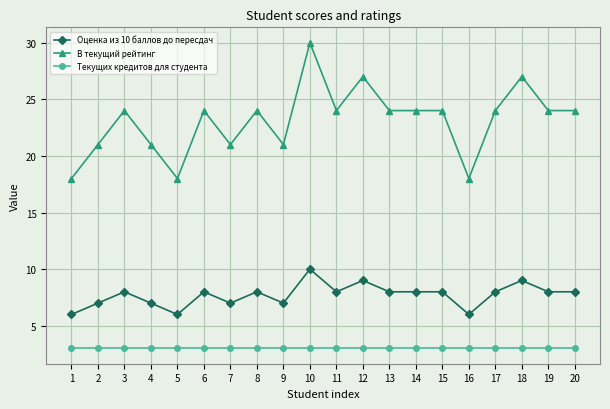

Reading left to right, what are all the values shown in this chart?

Оценка из 10 баллов до пересдач: 1=6	2=7	3=8	4=7	5=6	6=8	7=7	8=8	9=7	10=10	11=8	12=9	13=8	14=8	15=8	16=6	17=8	18=9	19=8	20=8
В текущий рейтинг: 1=18	2=21	3=24	4=21	5=18	6=24	7=21	8=24	9=21	10=30	11=24	12=27	13=24	14=24	15=24	16=18	17=24	18=27	19=24	20=24
Текущих кредитов для студента: 1=3	2=3	3=3	4=3	5=3	6=3	7=3	8=3	9=3	10=3	11=3	12=3	13=3	14=3	15=3	16=3	17=3	18=3	19=3	20=3